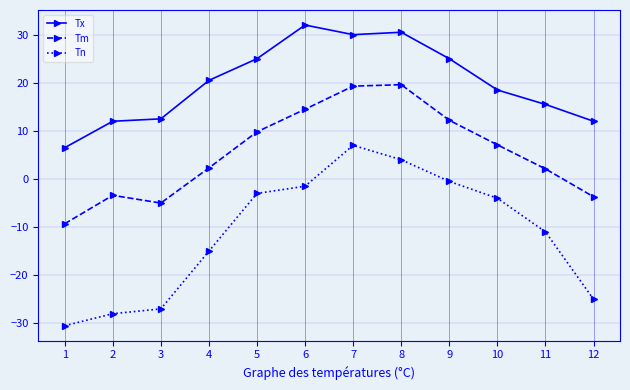

How many interior local valleys does the Tm series have?

1